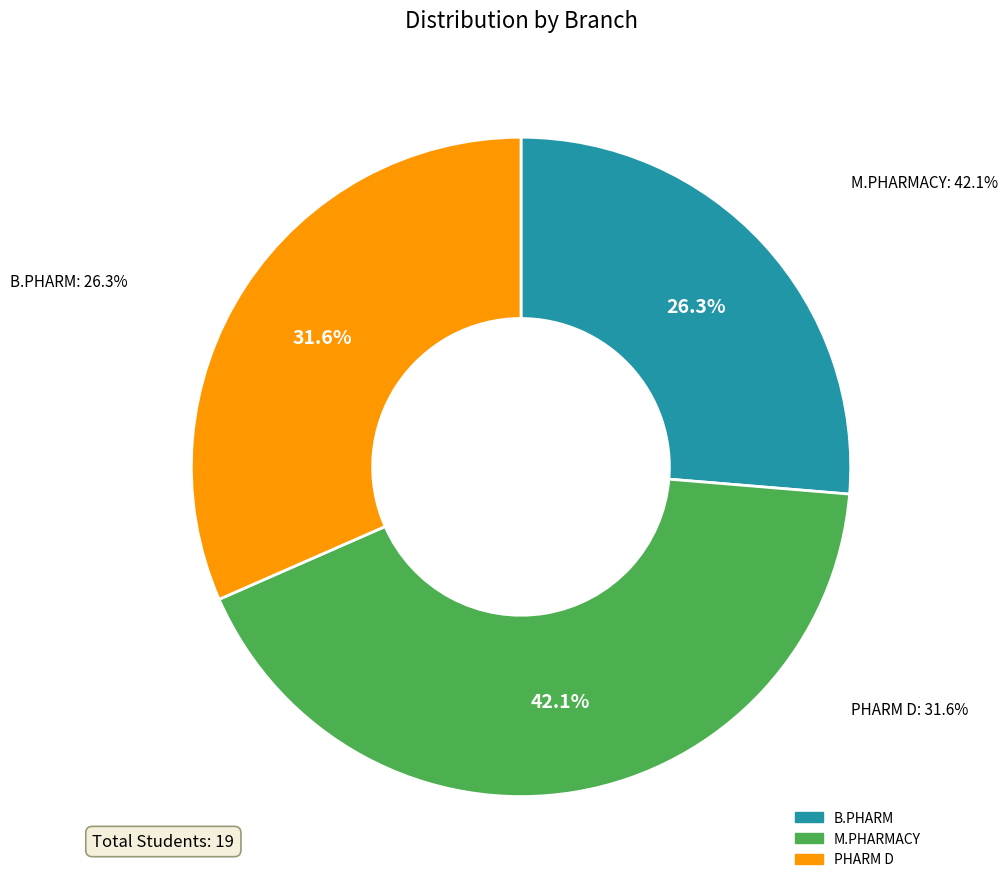

How many segments does this pie chart have?

3